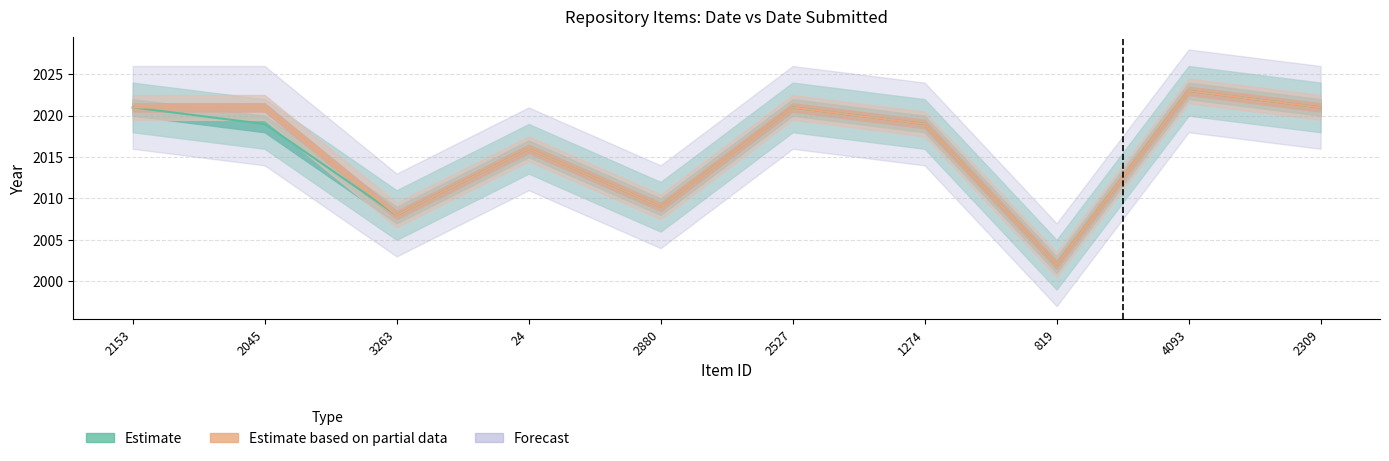

The Date Submitted series shows 2021 at 2153. True or false?

True